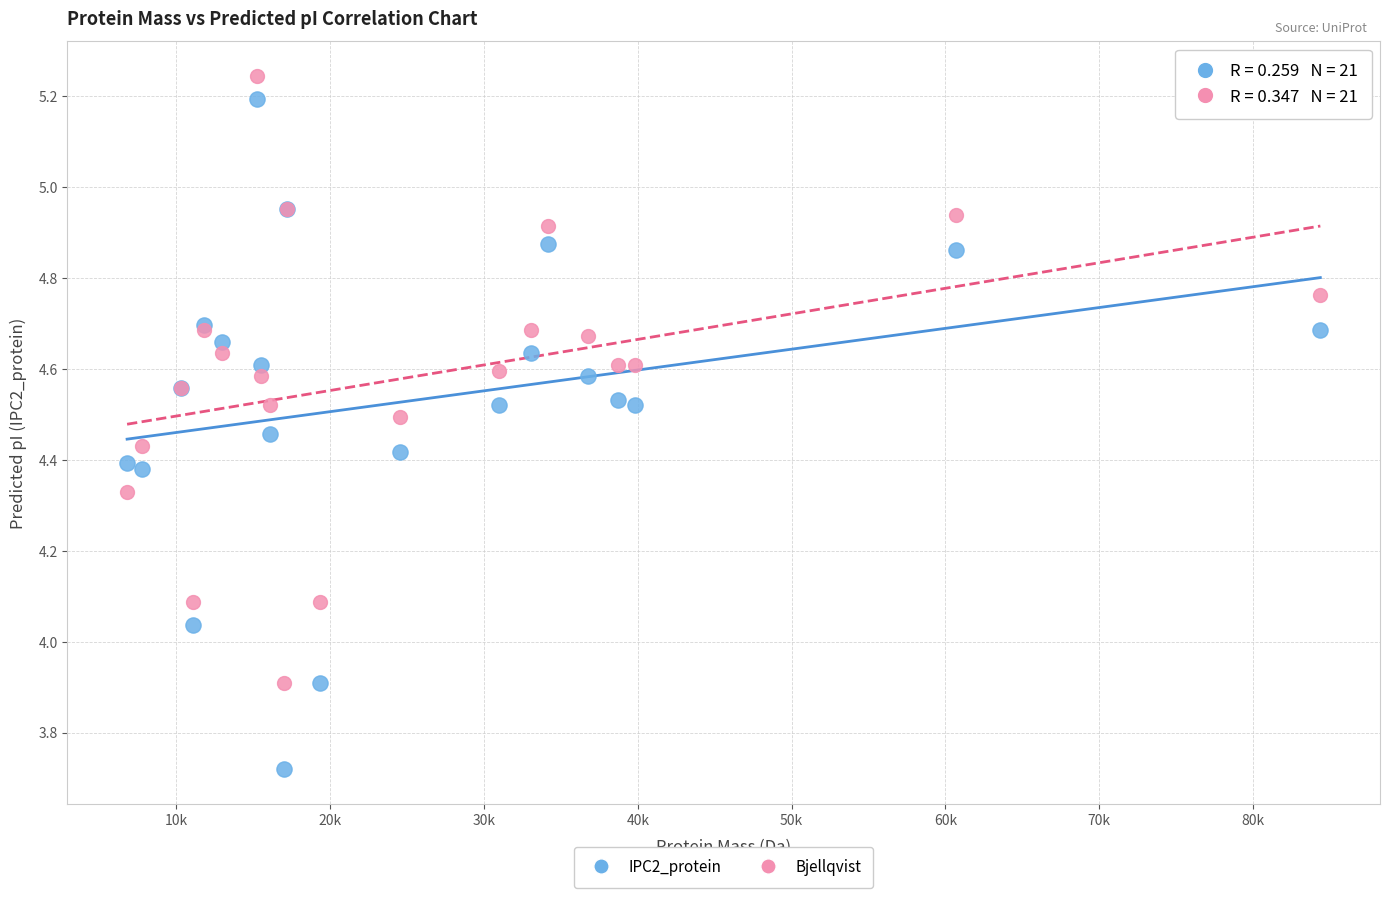

Which series reaches the minimum Y coordinate?

IPC2_protein